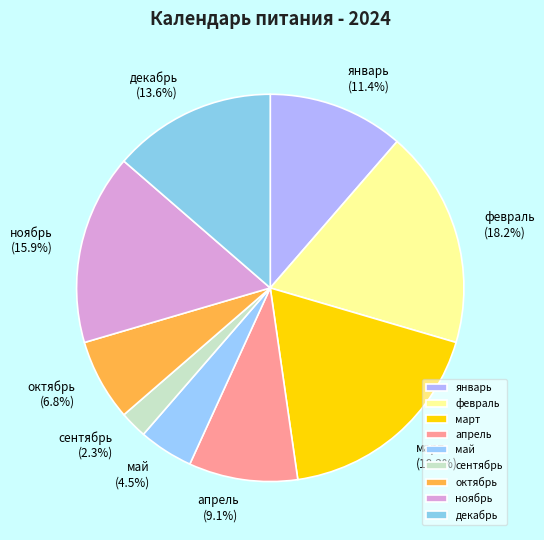

Count the number of slices in the pie.

9